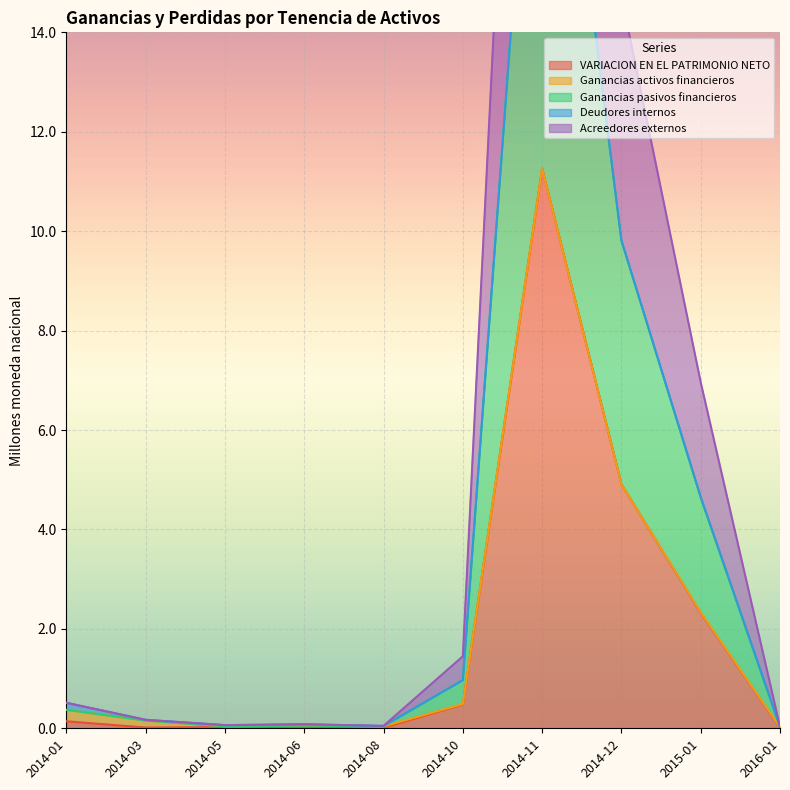

At which category does VARIACION EN EL PATRIMONIO NETO reach its first local valley?

2014-03